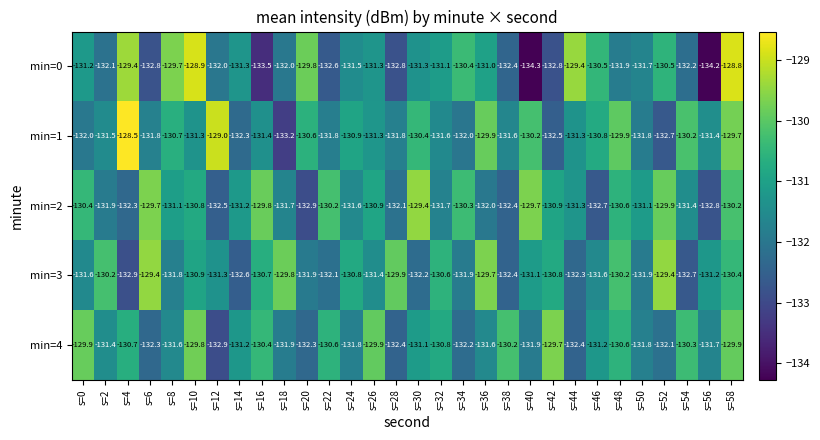

At how many categories does at least one series exceed -132?

30